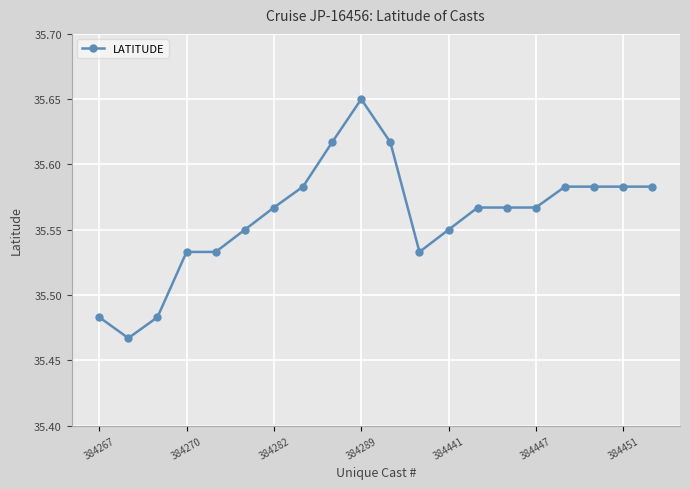

What is the sum of all values?

711.2